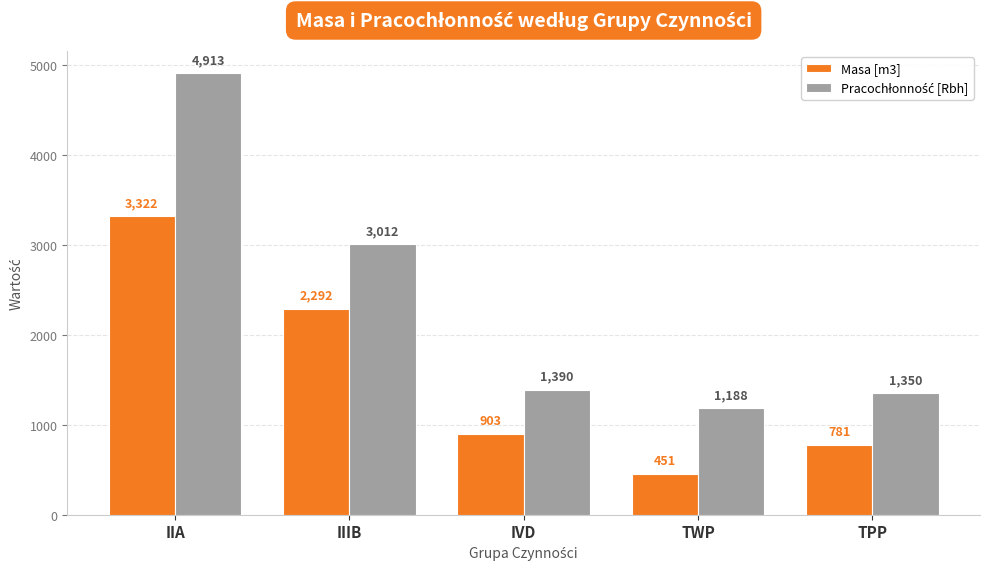

True or false: Masa [m3] has a value of 743.4 at IIA.

False